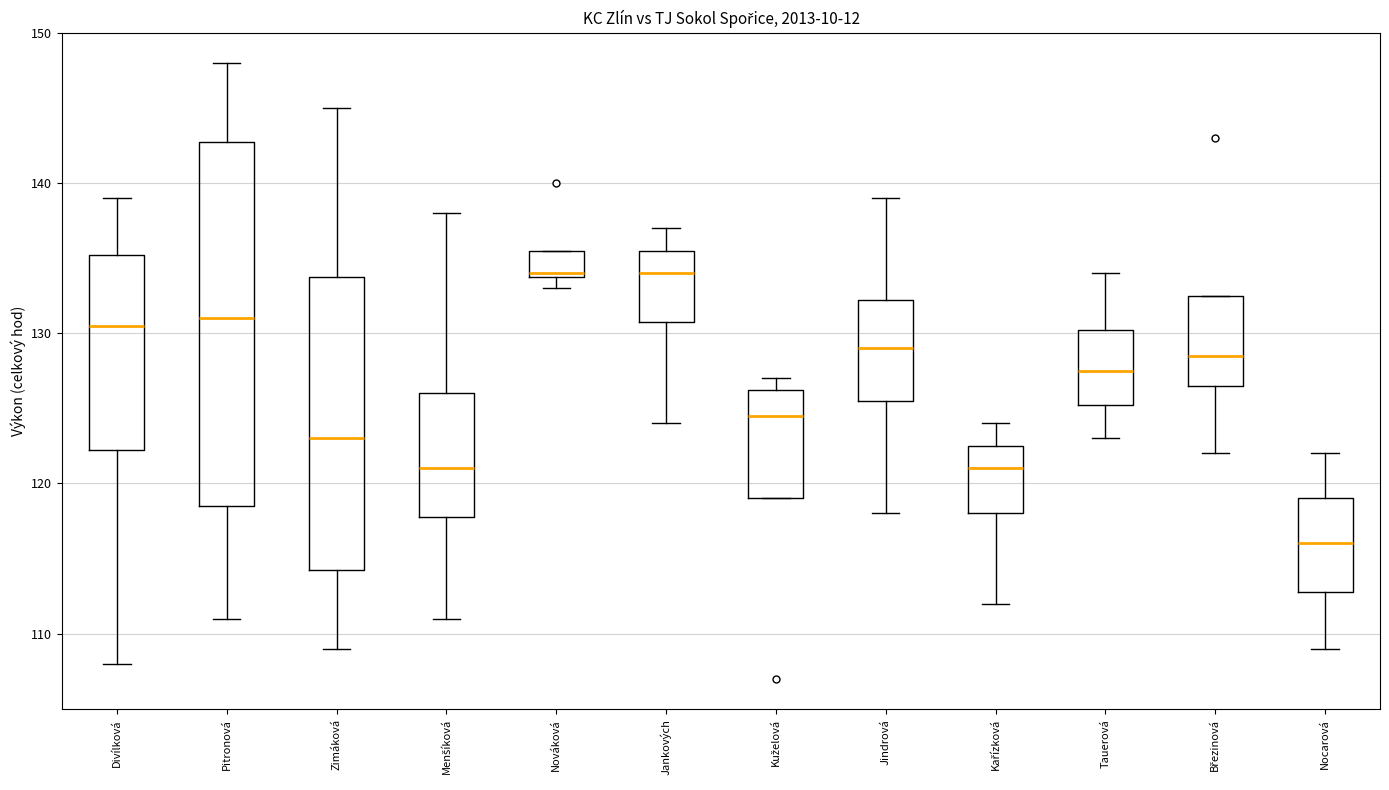

Where does the upper whisker of the box for Divílková end on the y-axis? The values are not printed on the chart, so give them approximately, as read against the axis.

139